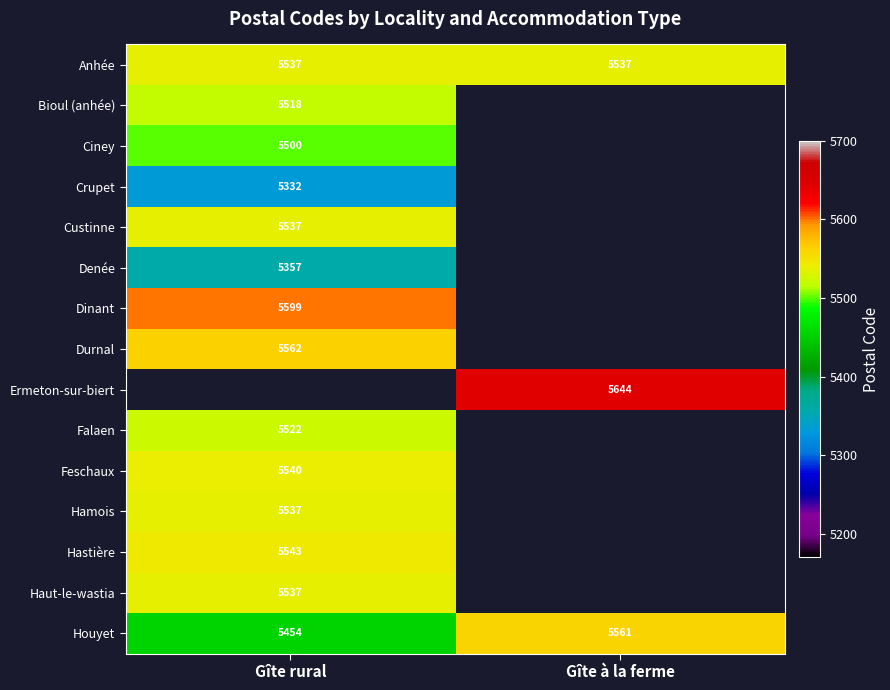

At which label is Houyet closest to 5507?

Gîte rural